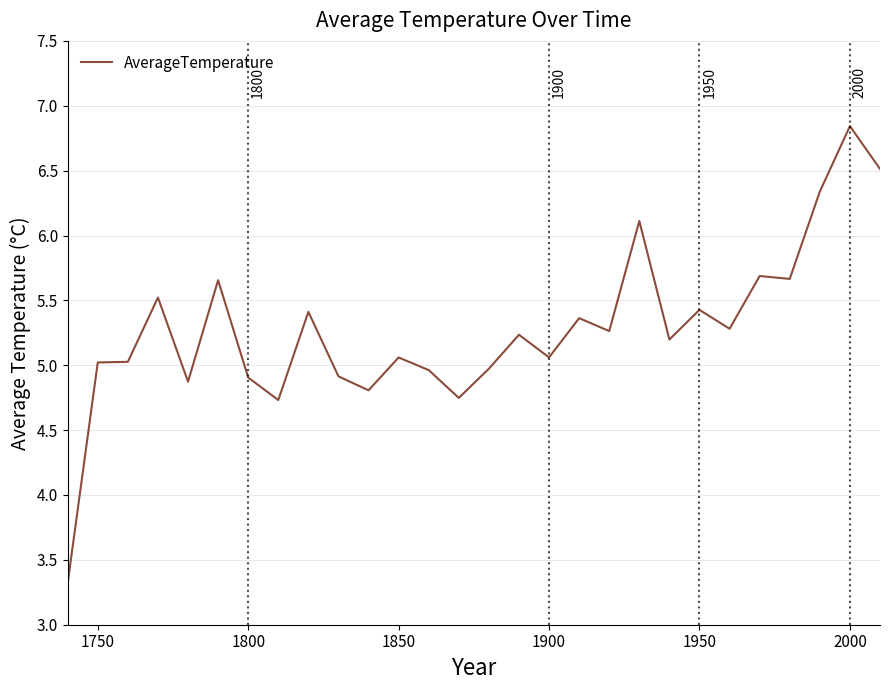

How many lines are shown in the chart?

1